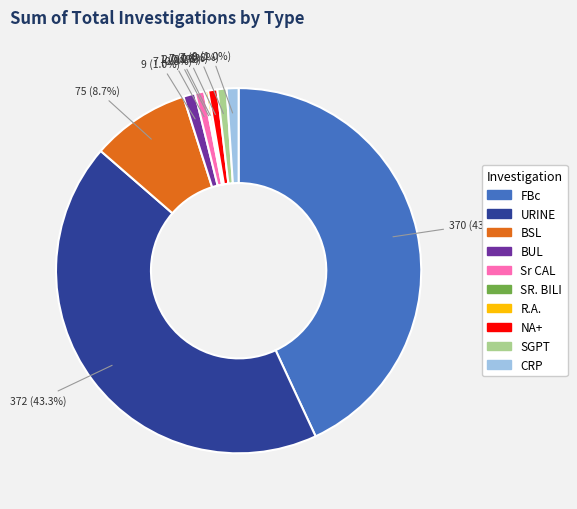

To the nearest percent, what is the difference between the largest and smallest slice percentages?

43%